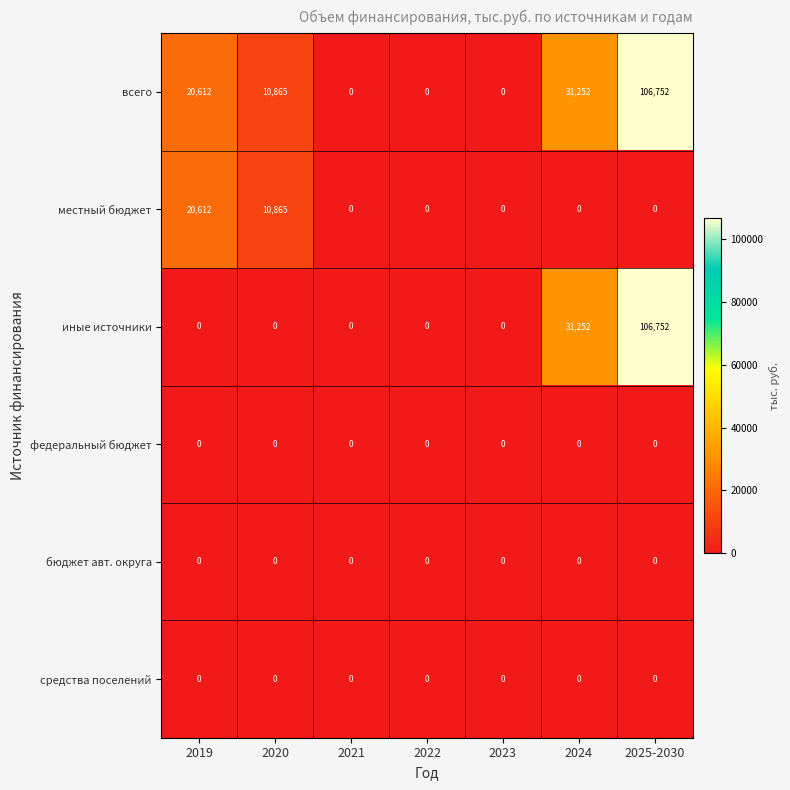

Count the местный бюджет values in the range 0 to 10865.

6